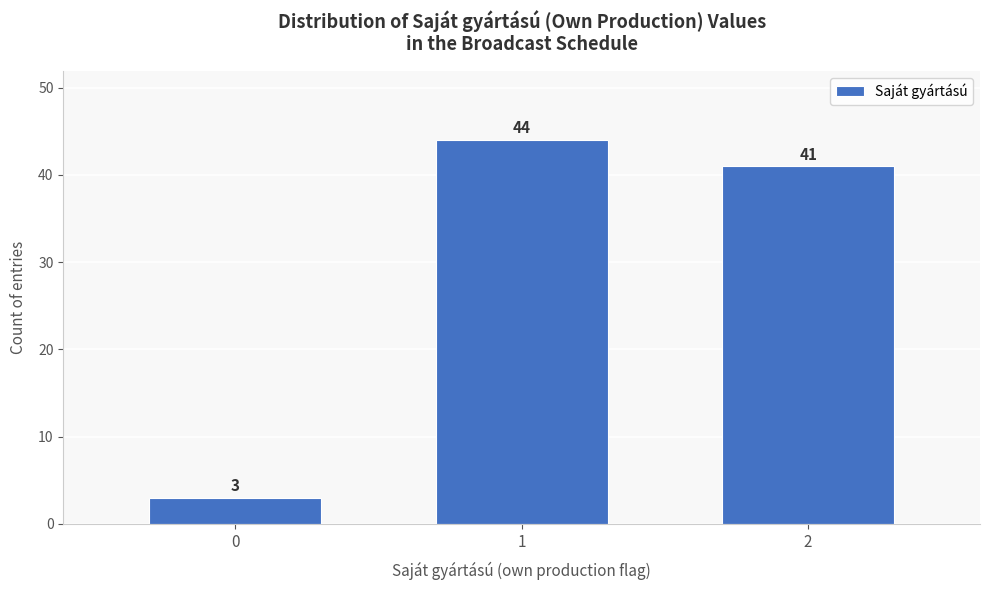

Reading left to right, extract all data points from this chart.

3	44	41